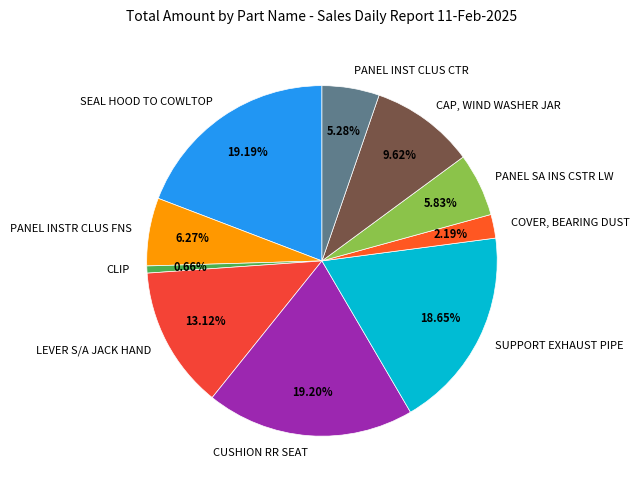

How many segments does this pie chart have?

10